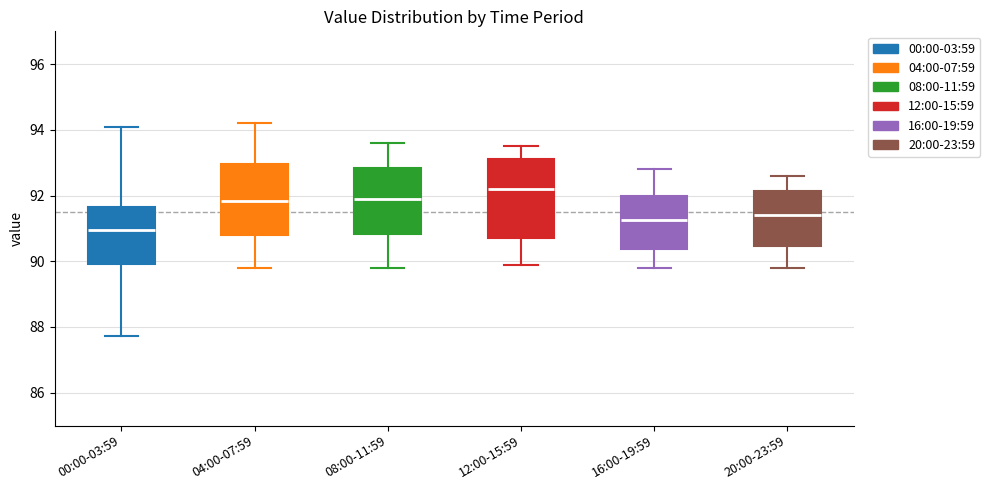

Reading left to right, transcribe this box plot: for each box, give where its median line is, the range the box spans, and where its two whiskers end, as read against the y-axis. The values are not printed on the chart, so give them approximately, as read against the axis.

00:00-03:59: median 91.0, box 90.0 to 91.6, whiskers 87.8 to 94.0
04:00-07:59: median 91.8, box 90.8 to 93.0, whiskers 89.8 to 94.2
08:00-11:59: median 92.0, box 90.8 to 92.8, whiskers 89.8 to 93.6
12:00-15:59: median 92.2, box 90.8 to 93.2, whiskers 90.0 to 93.6
16:00-19:59: median 91.2, box 90.4 to 92.0, whiskers 89.8 to 92.8
20:00-23:59: median 91.4, box 90.4 to 92.2, whiskers 89.8 to 92.6